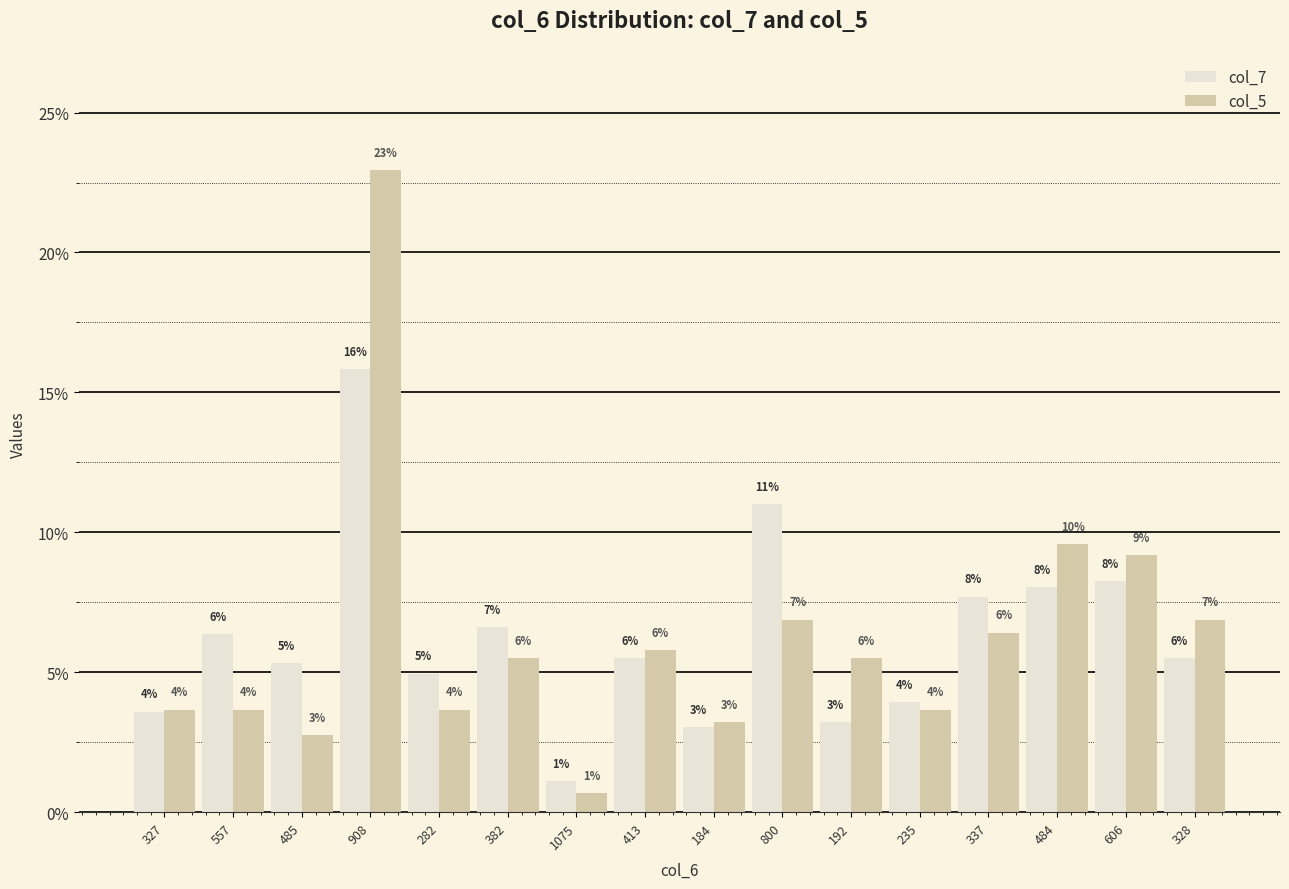

What is the label of the 8th bar from the right?

184